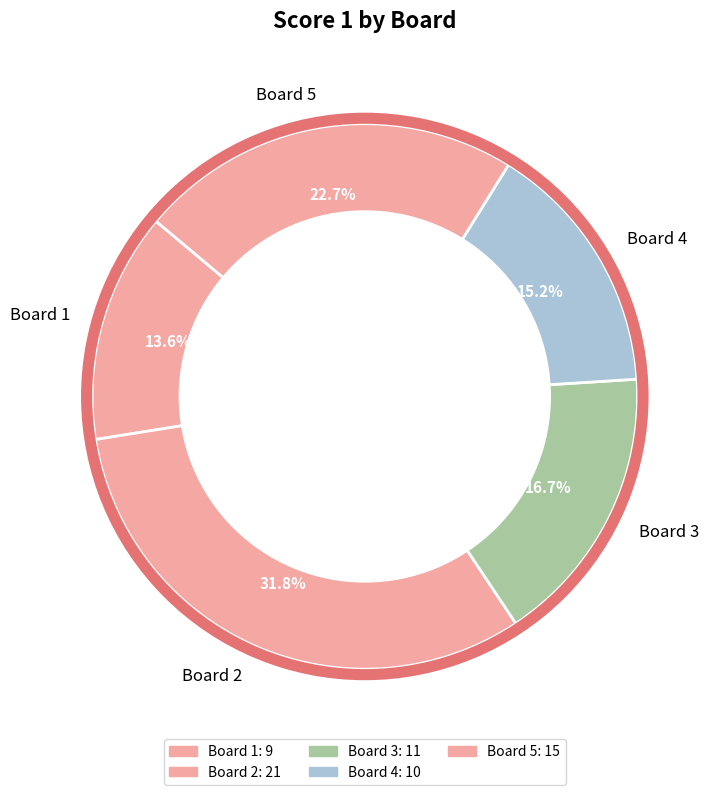

Which slice is the largest?

Board 2